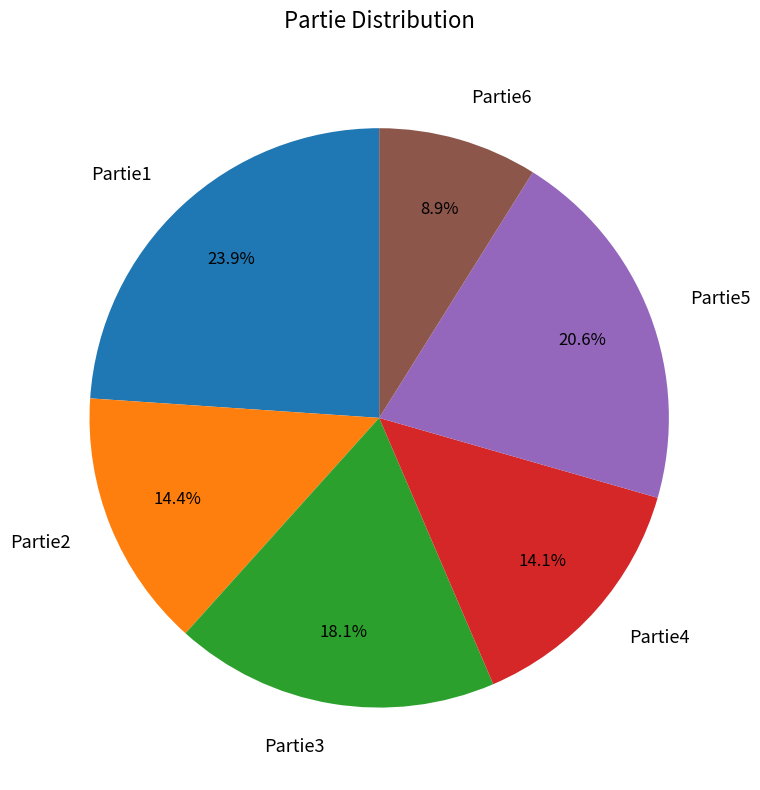

What is the largest slice in the pie chart?

Partie1